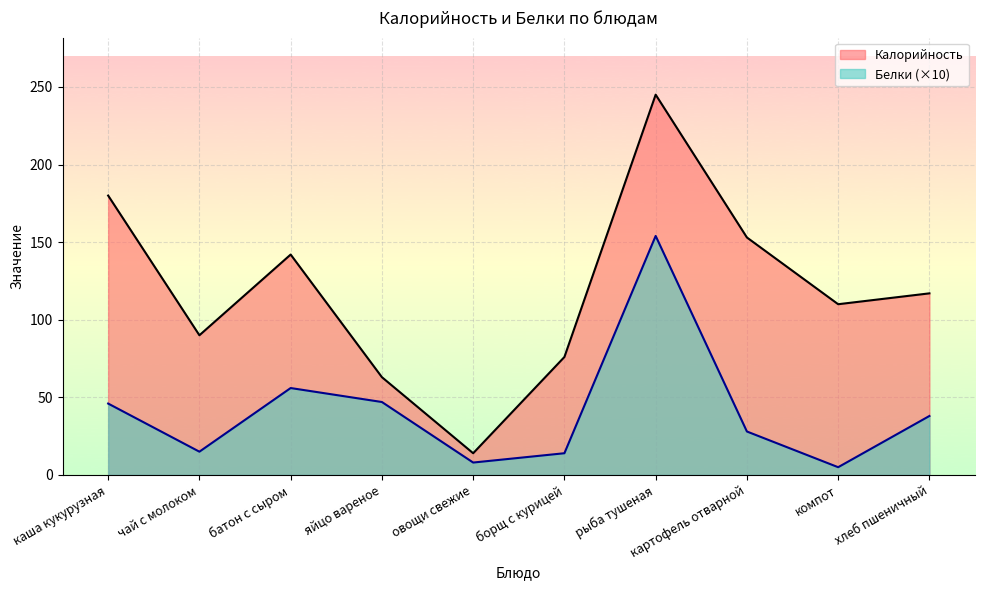

Which category has the lowest value in the Белки series?

компот